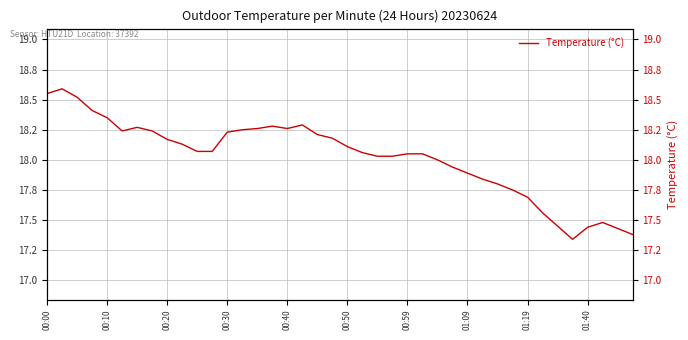

The value at 38 is 17.4. True or false?

True